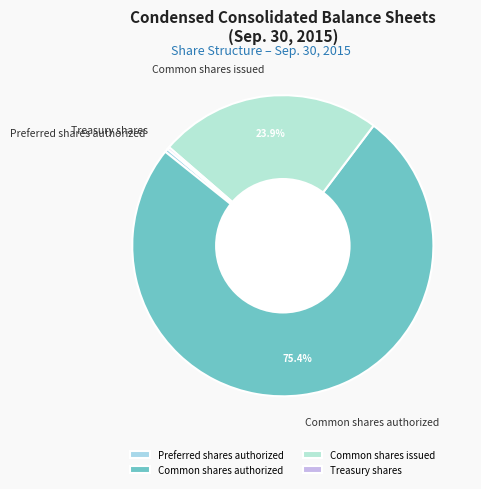

Is the sum of Common shares issued and Common shares authorized greater than half?

Yes